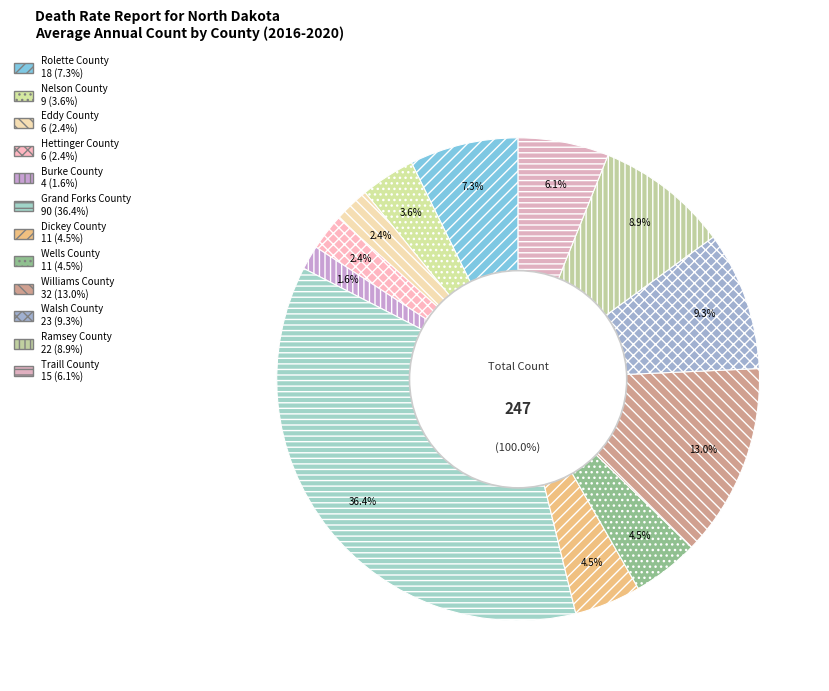

Is it true that Wells County is 1% of the pie?

False